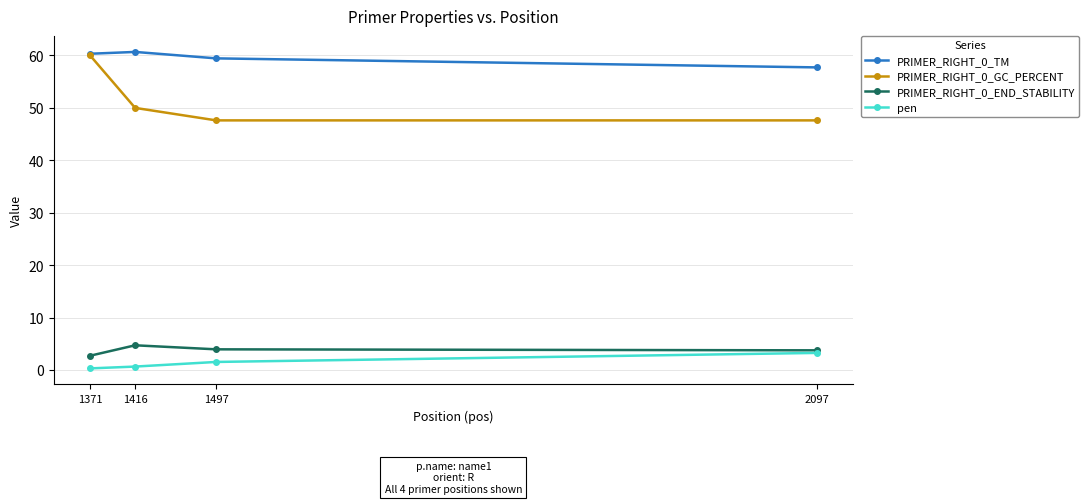

Read the PRIMER_RIGHT_0_TM value at 1497.

59.4